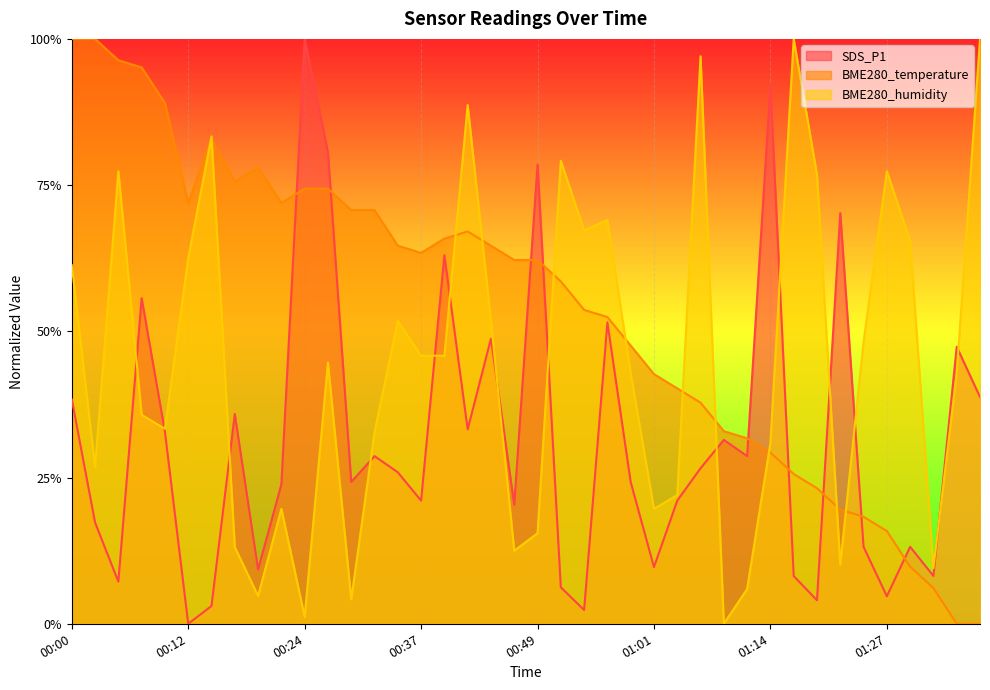

Which category has the lowest value across all series?

00:12